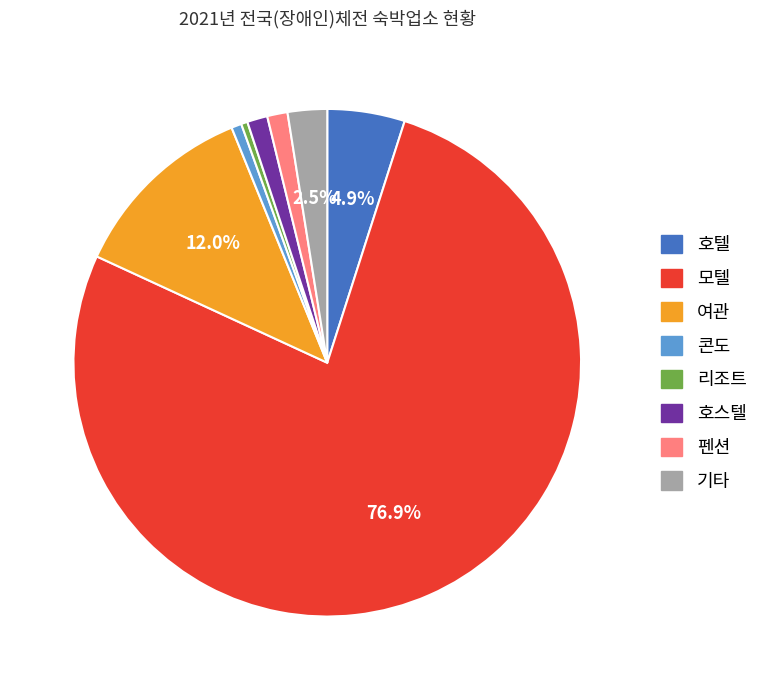

What portion of the pie excludes 여관?

88.0%